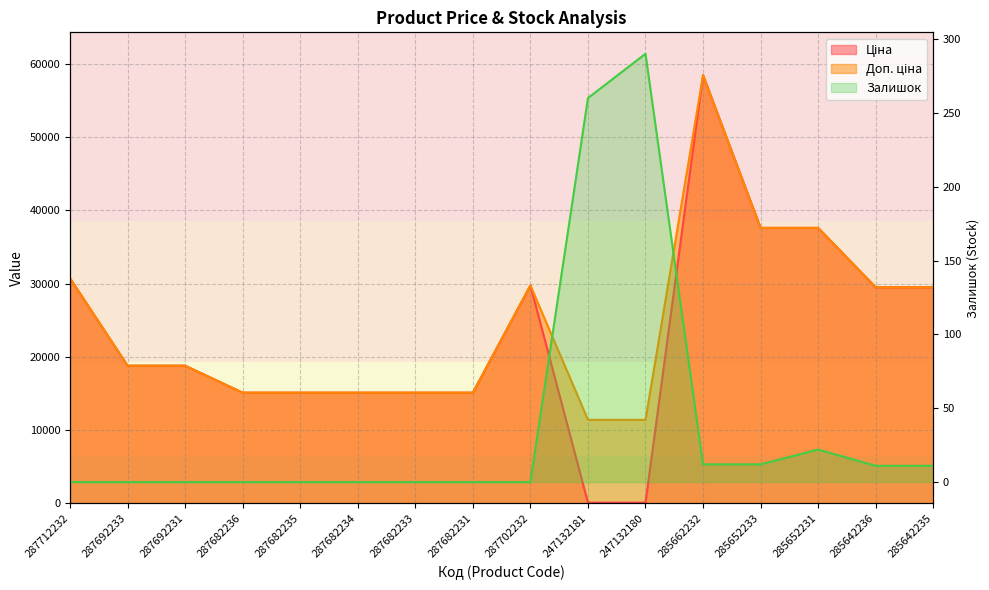

How many interior local peaks does the Залишок series have?

2